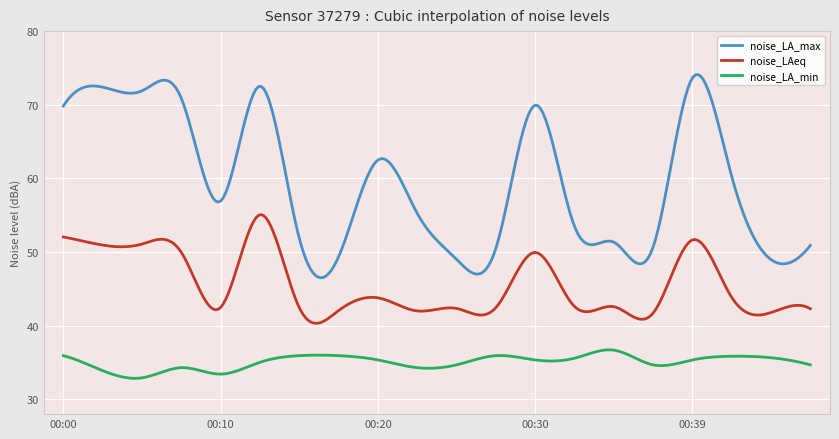

What is the sum of all noise_LA_max values?

17874.3